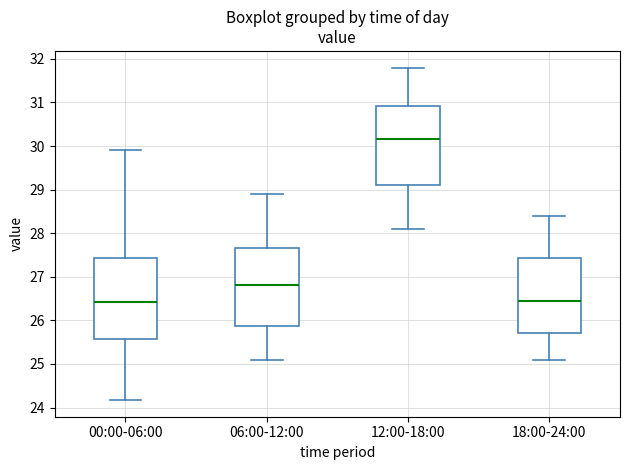

Where does the lower whisker of the box for 00:00-06:00 end on the y-axis? The values are not printed on the chart, so give them approximately, as read against the axis.

24.2